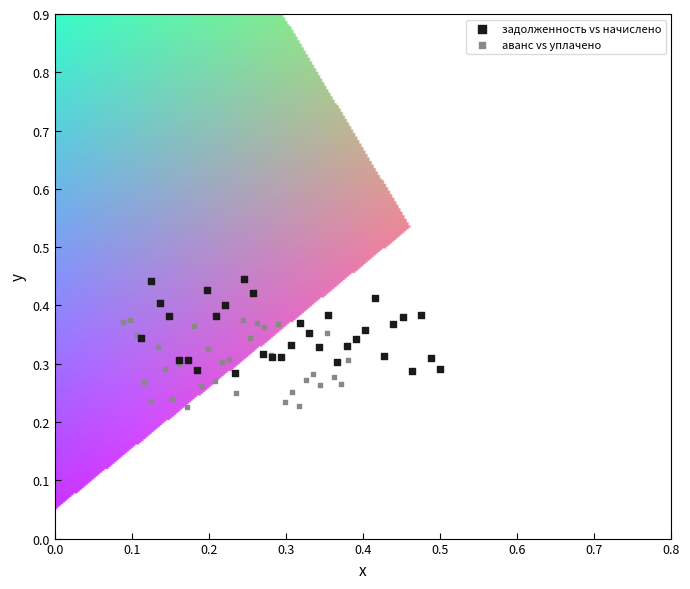

Which series contains the highest Y value?

задолженность vs начислено